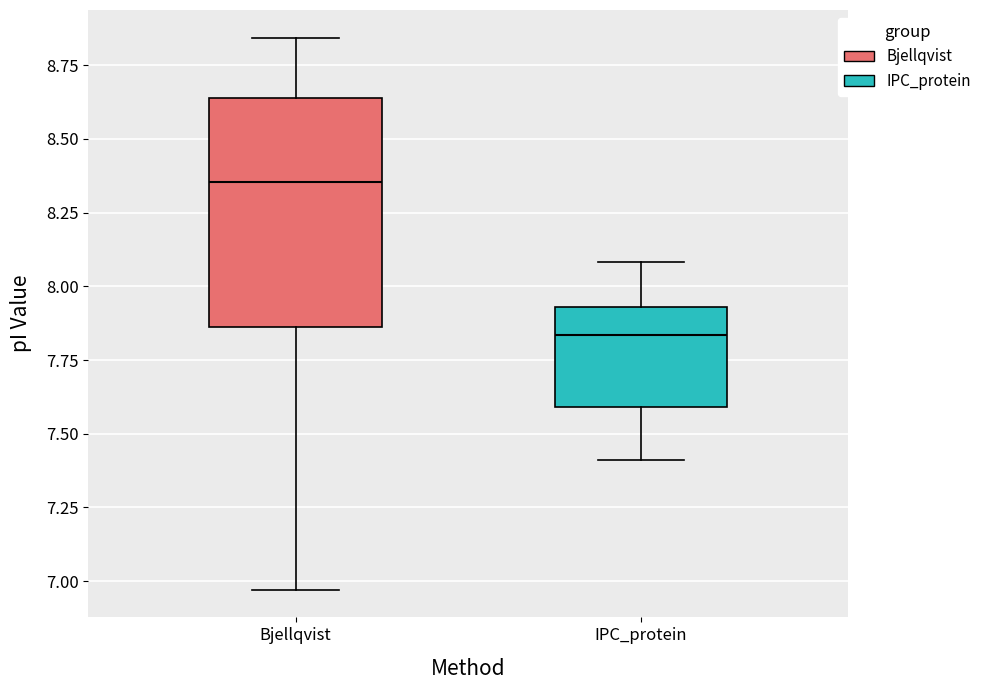

Which box is the tallest, from its lower edge to its upper edge?

Bjellqvist